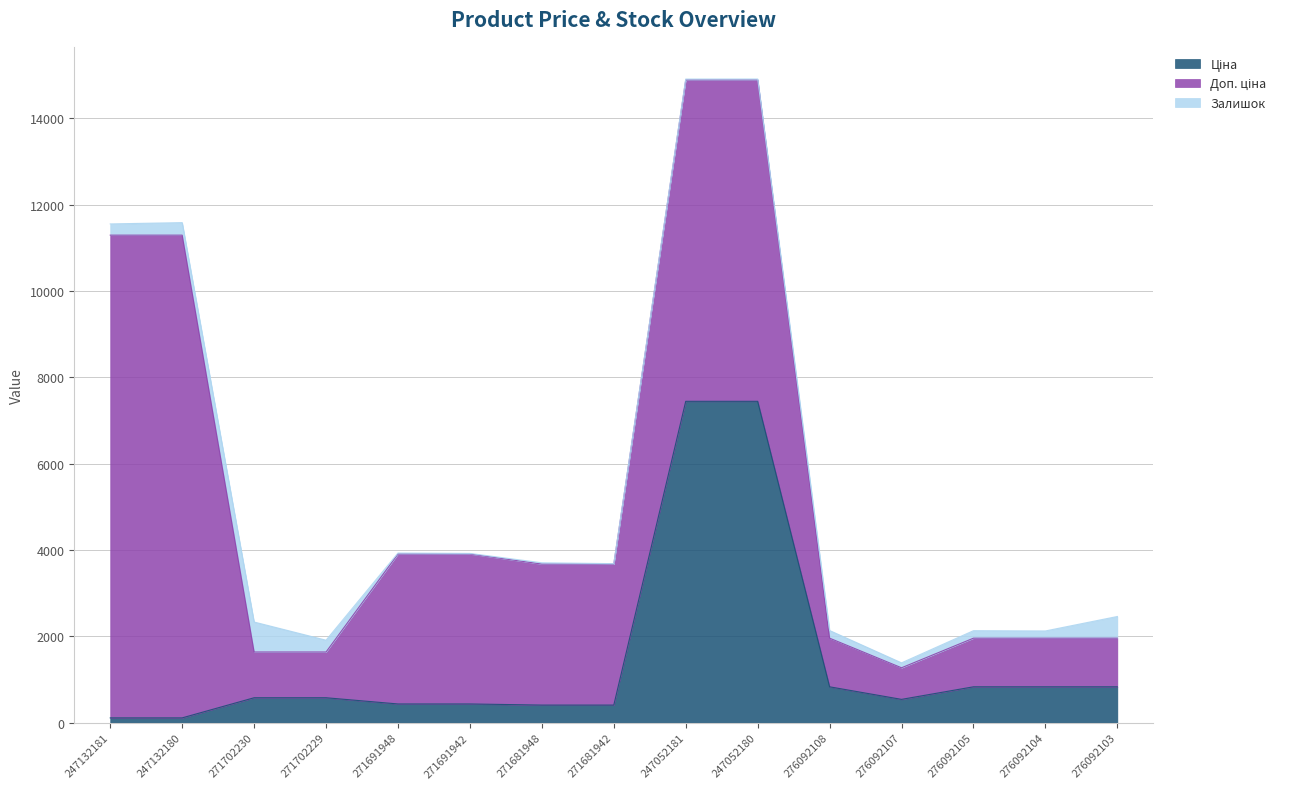

What is the lowest value of the Залишок series?

10.0